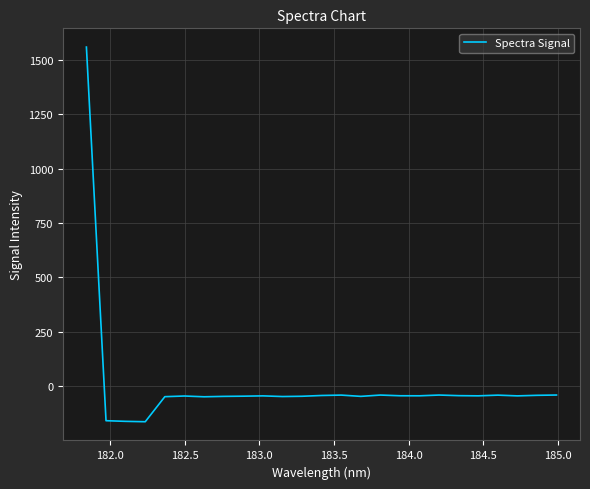

What is the minimum value shown in the chart?

-162.7